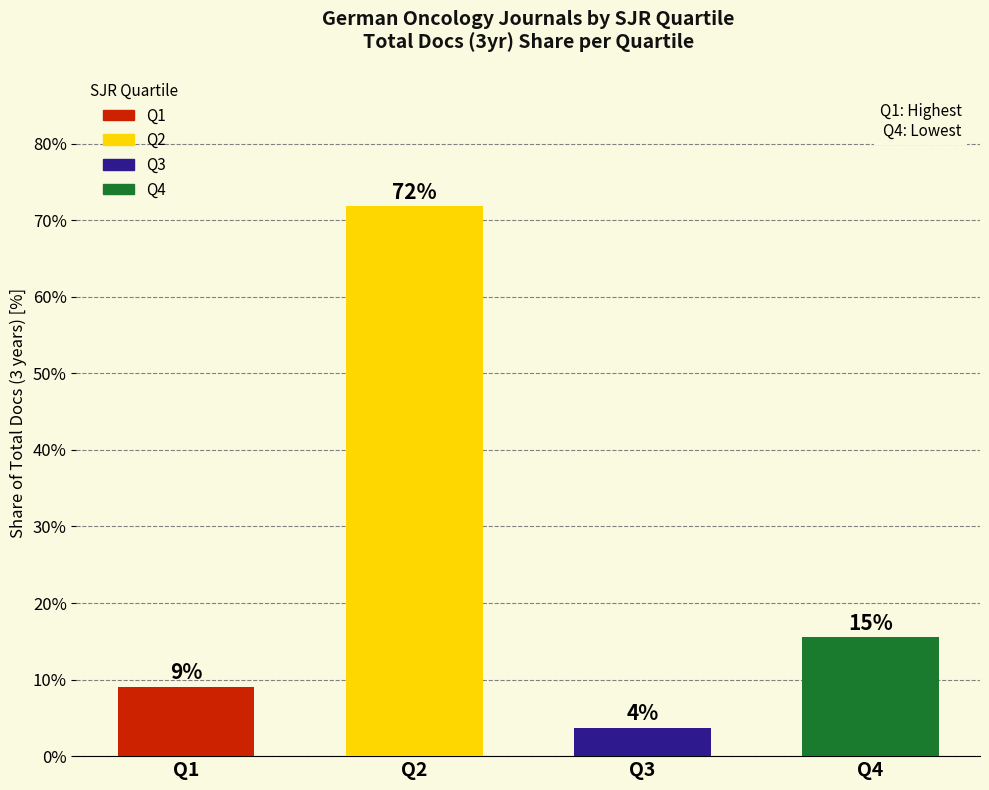

Which label corresponds to the smallest value in the chart?

Q3